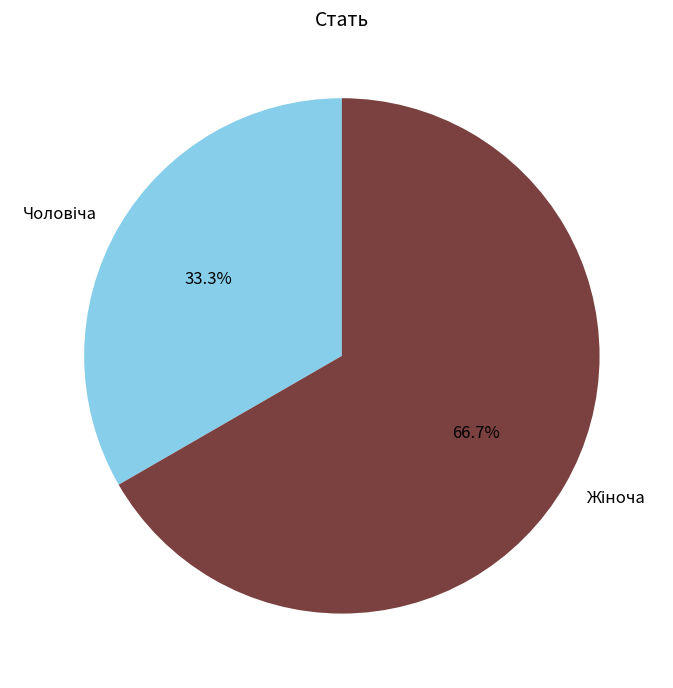

Does any single category account for the majority?

Yes